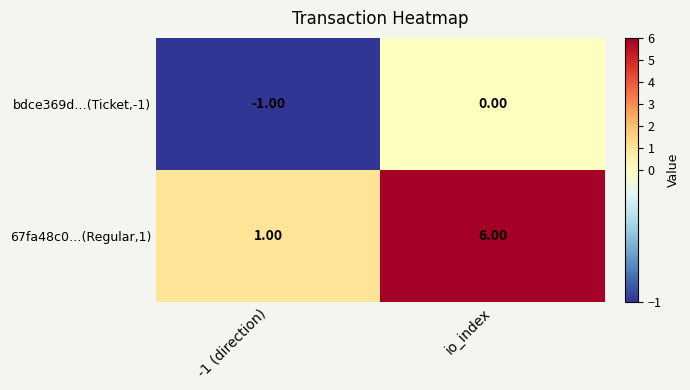

What is the maximum value shown in the chart?

6